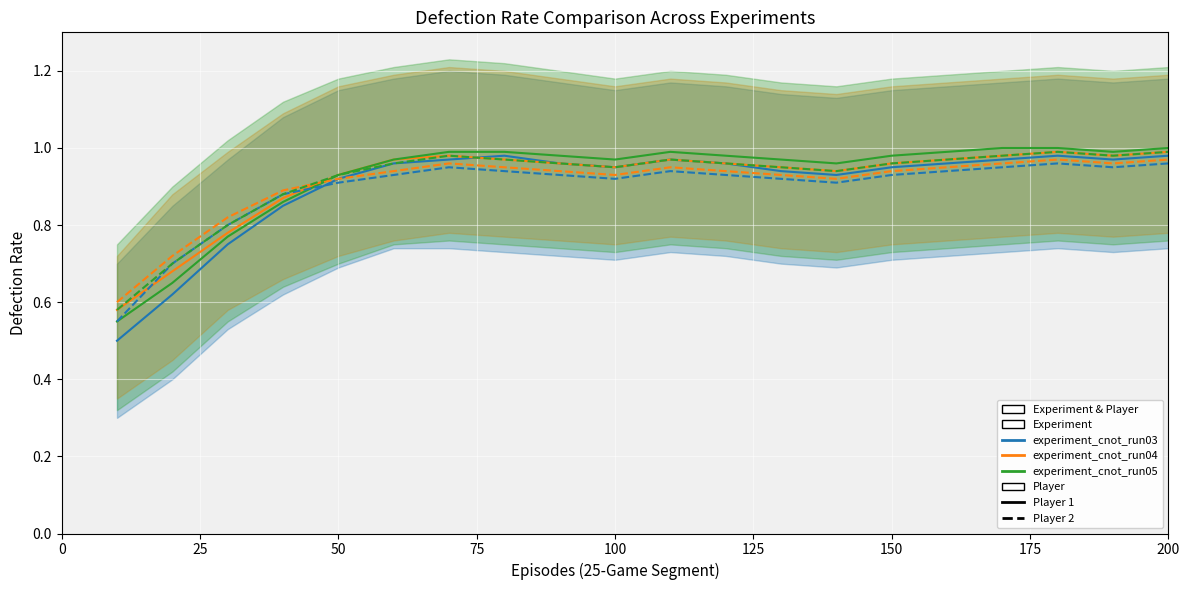

Reading left to right, list all the values displayed in this chart.

experiment_cnot_run03: 0.5	0.6	0.8	0.8	0.9	1.0	1.0	1.0	1.0	0.9	1.0	1.0	0.9	0.9	0.9	1.0	1.0	1.0	1.0	1.0
experiment_cnot_run04: 0.6	0.7	0.8	0.9	0.9	1.0	1.0	1.0	1.0	0.9	1.0	1.0	0.9	0.9	1.0	1.0	1.0	1.0	1.0	1.0
experiment_cnot_run05: 0.6	0.7	0.8	0.9	0.9	1.0	1.0	1.0	1.0	1.0	1.0	1.0	1.0	1.0	1.0	1.0	1.0	1.0	1.0	1.0
experiment_cnot_run03_p2: 0.6	0.7	0.8	0.9	0.9	0.9	0.9	0.9	0.9	0.9	0.9	0.9	0.9	0.9	0.9	0.9	0.9	1.0	0.9	1.0
experiment_cnot_run04_p2: 0.6	0.7	0.8	0.9	0.9	0.9	1.0	0.9	0.9	0.9	0.9	0.9	0.9	0.9	0.9	0.9	1.0	1.0	1.0	1.0
experiment_cnot_run05_p2: 0.6	0.7	0.8	0.9	0.9	1.0	1.0	1.0	1.0	0.9	1.0	1.0	0.9	0.9	1.0	1.0	1.0	1.0	1.0	1.0